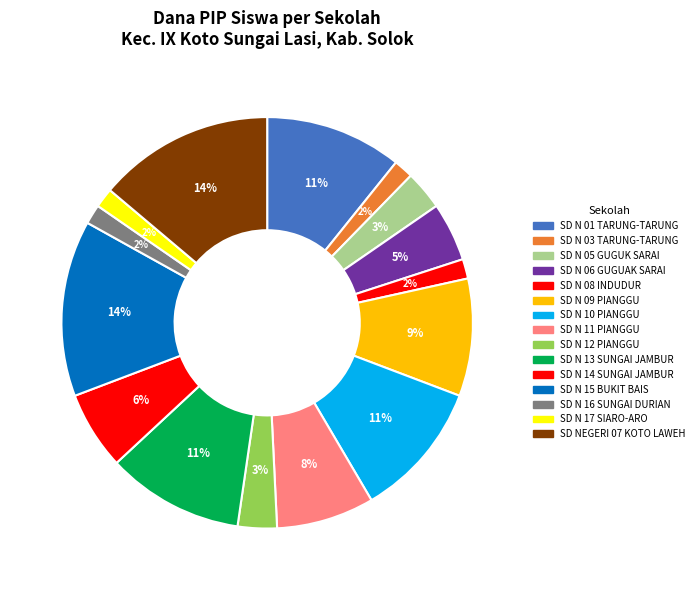

Count the number of slices in the pie.

15